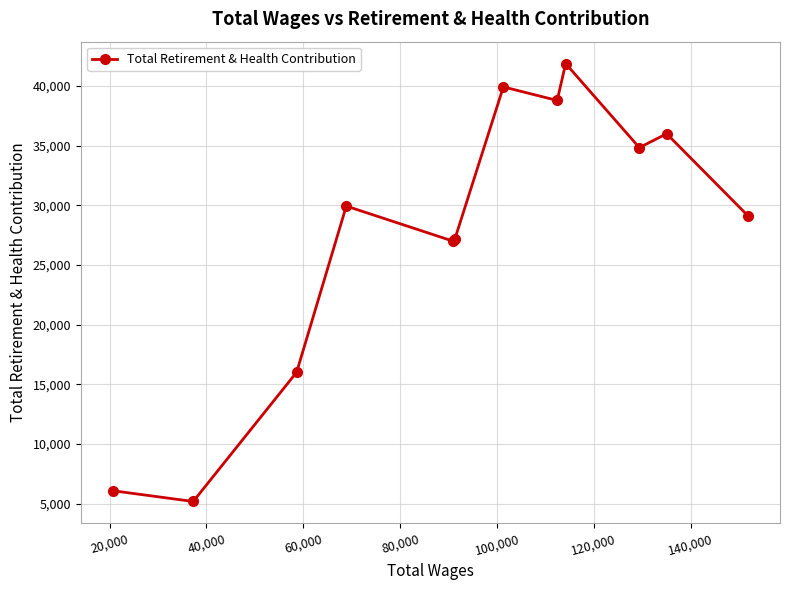

How many points are higher than both their immediate neighbors (excluding endpoints)?

4